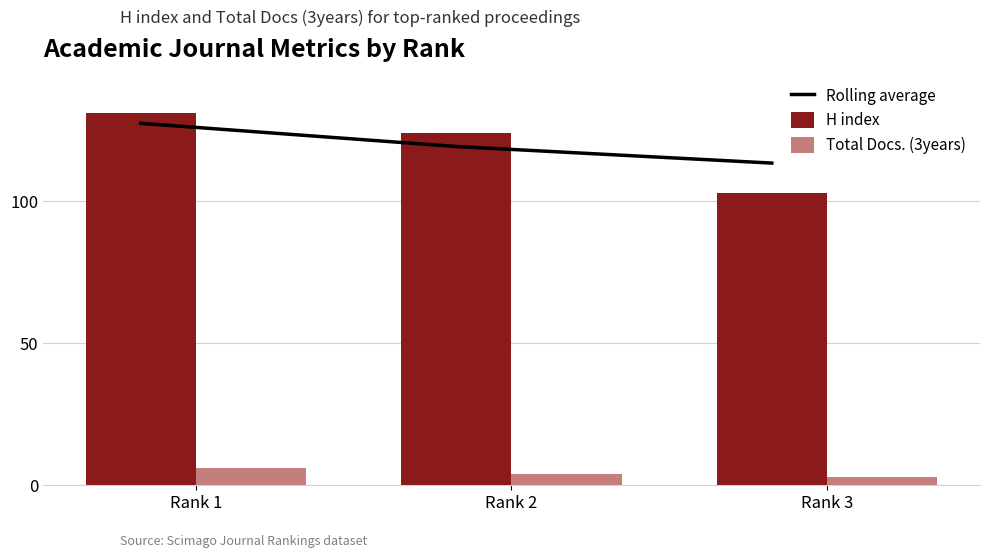

Between Rank 3 and Rank 1, which is larger?

Rank 1